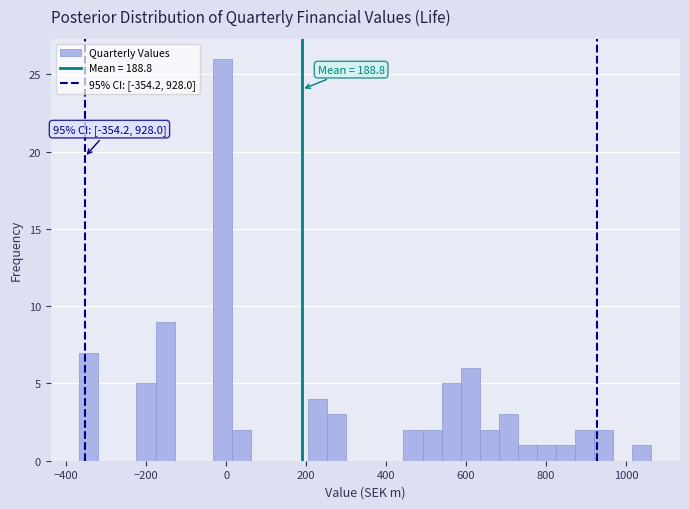

Read against the x-axis, roughly where is the centre of the tallest bar?

0